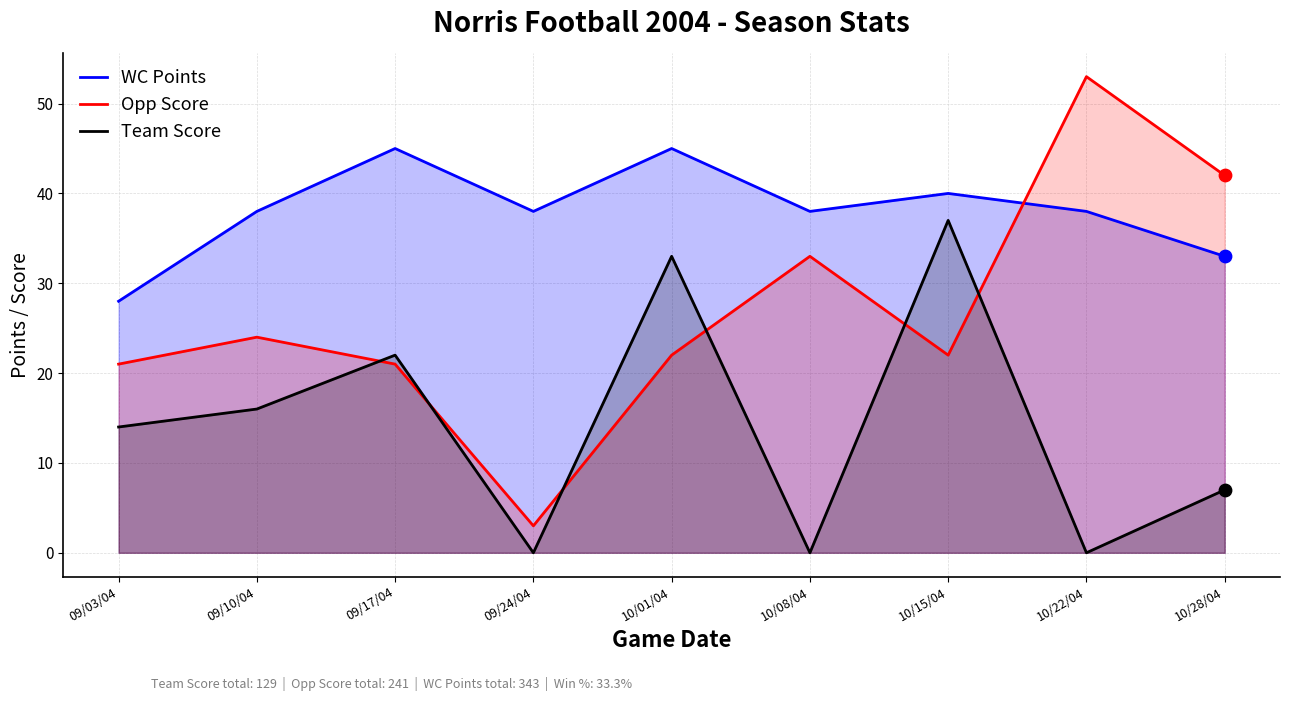

Which series has the largest total across all categories?

WC Points